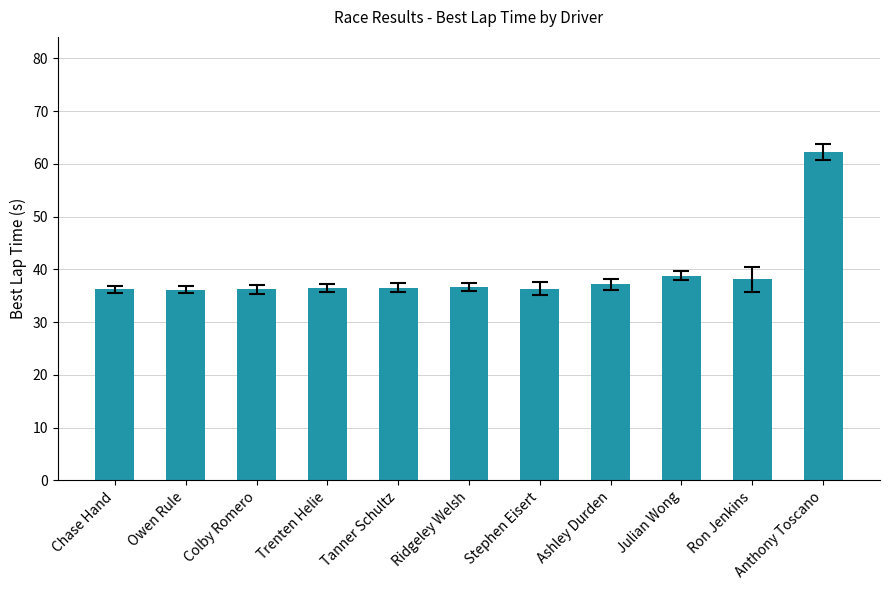

What is the minimum value shown in the chart?

36.2